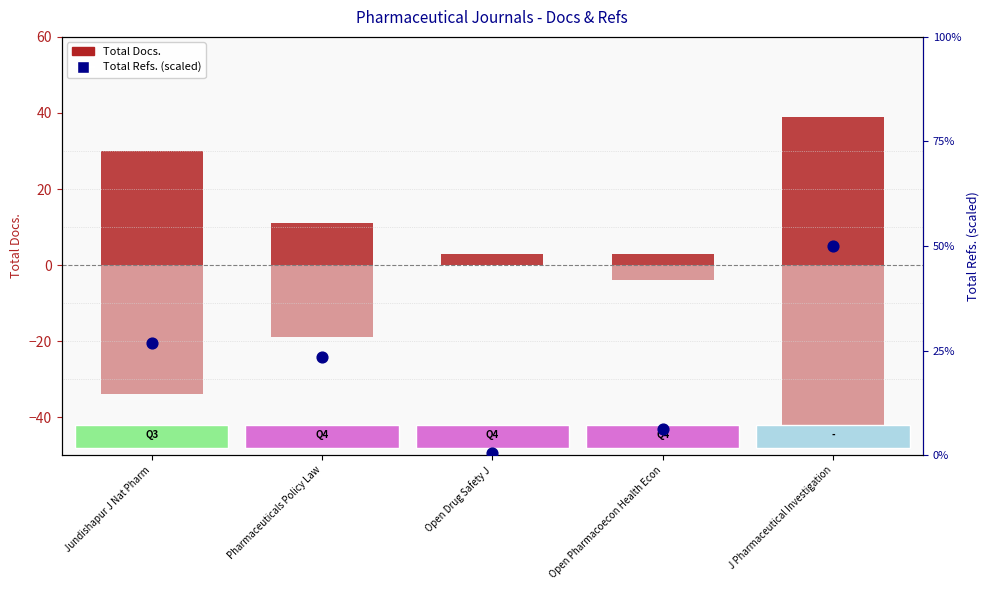

Is the value of Total Docs. (2012) at Open Pharmacoecon Health Econ greater than the value of Total Docs. (3years) [neg] at J Pharmaceutical Investigation?

Yes